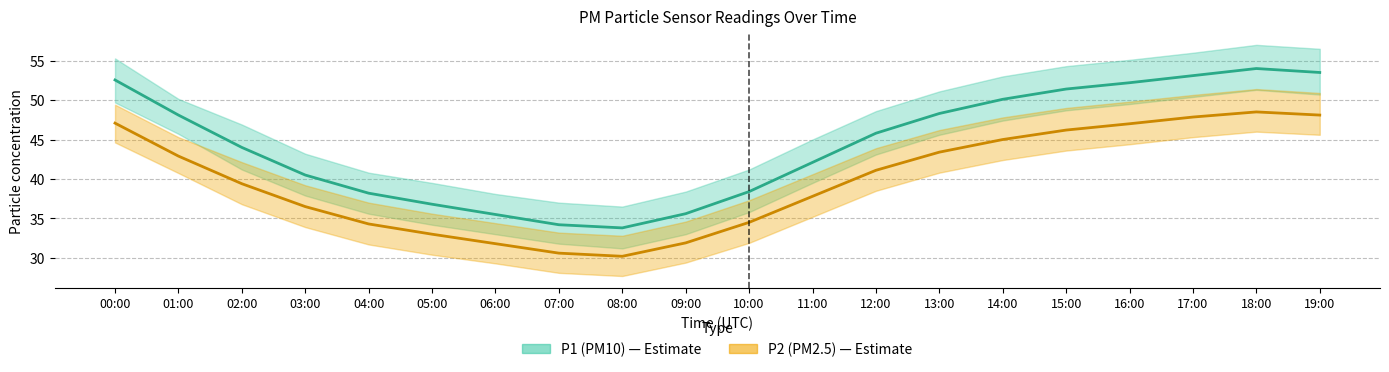

Reading left to right, what are all the values shown in this chart?

P1: 52.5	48.1	44.0	40.5	38.2	36.8	35.5	34.2	33.8	35.6	38.4	42.1	45.8	48.3	50.1	51.4	52.2	53.1	54.0	53.5
P1_upper: 55.3	50.1	46.9	43.2	40.8	39.5	38.1	37.0	36.5	38.4	41.2	45.0	48.6	51.1	53.0	54.3	55.1	56.0	57.0	56.5
P1_lower: 49.7	45.7	41.2	37.9	35.6	34.2	33.0	31.8	31.2	33.0	35.8	39.5	43.1	45.6	47.4	48.7	49.5	50.4	51.3	50.7
P2: 47.1	42.9	39.4	36.5	34.3	33.0	31.8	30.6	30.2	31.9	34.5	37.8	41.1	43.4	45.0	46.2	47.0	47.9	48.5	48.1
P2_upper: 49.4	45.3	42.1	39.2	37.0	35.6	34.4	33.2	32.8	34.6	37.3	40.6	43.9	46.2	47.8	49.0	49.8	50.6	51.4	50.9
P2_lower: 44.6	40.8	36.8	33.9	31.7	30.4	29.3	28.1	27.7	29.4	31.9	35.2	38.5	40.8	42.4	43.6	44.4	45.3	46.0	45.6